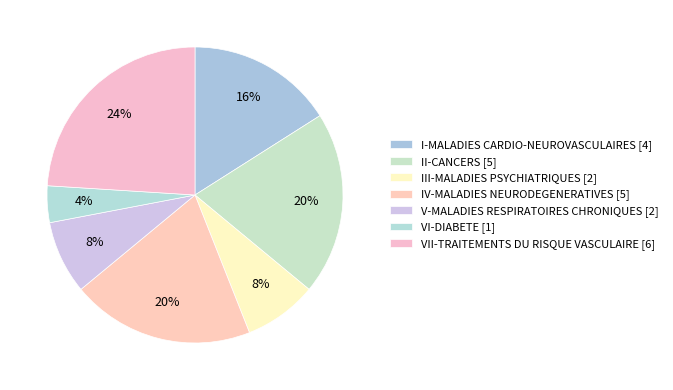

What percentage is the VII-TRAITEMENTS DU RISQUE VASCULAIRE slice, to the nearest percent?

24%